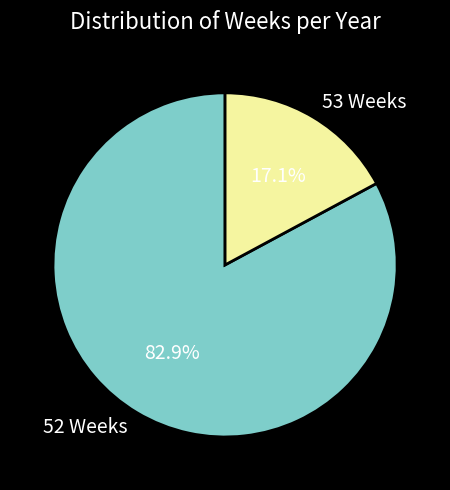

Between 53 Weeks and 52 Weeks, which is larger?

52 Weeks